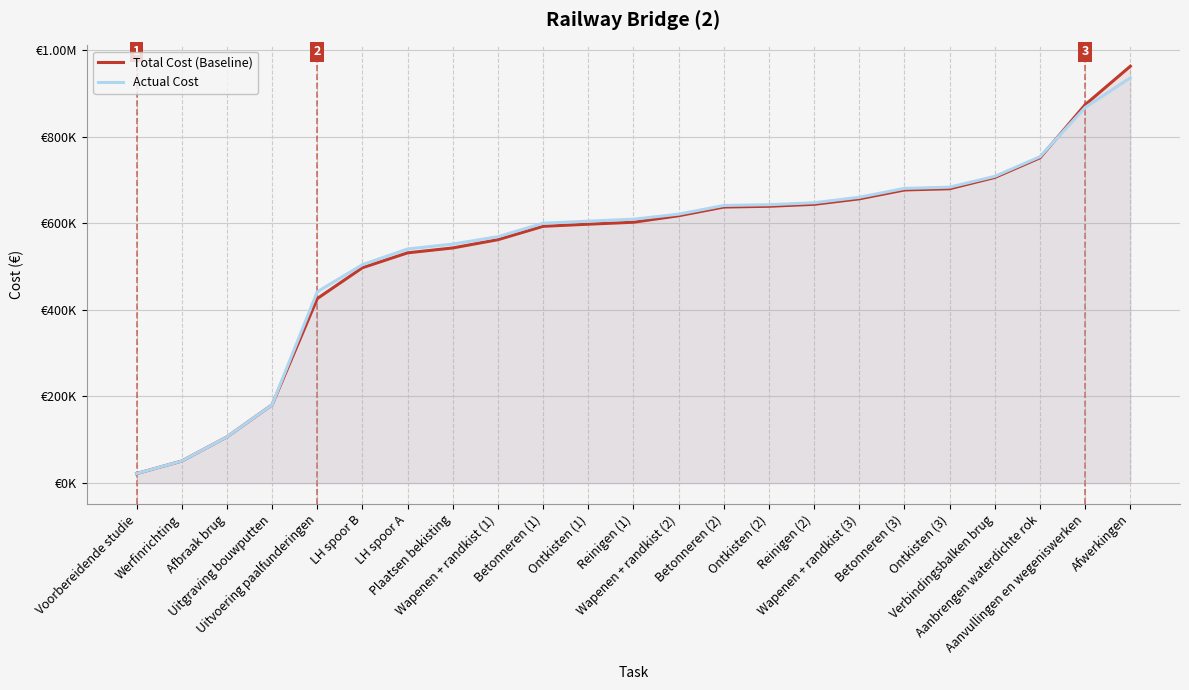

Between LH spoor B and Wapenen + randkist (1), which series saw the biggest shift?

Total Cost (Baseline)